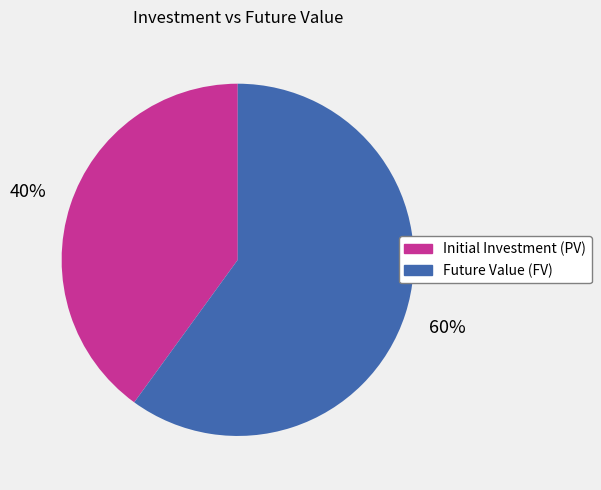

Do Future Value (FV) and Initial Investment (PV) together represent more than half of the pie?

Yes